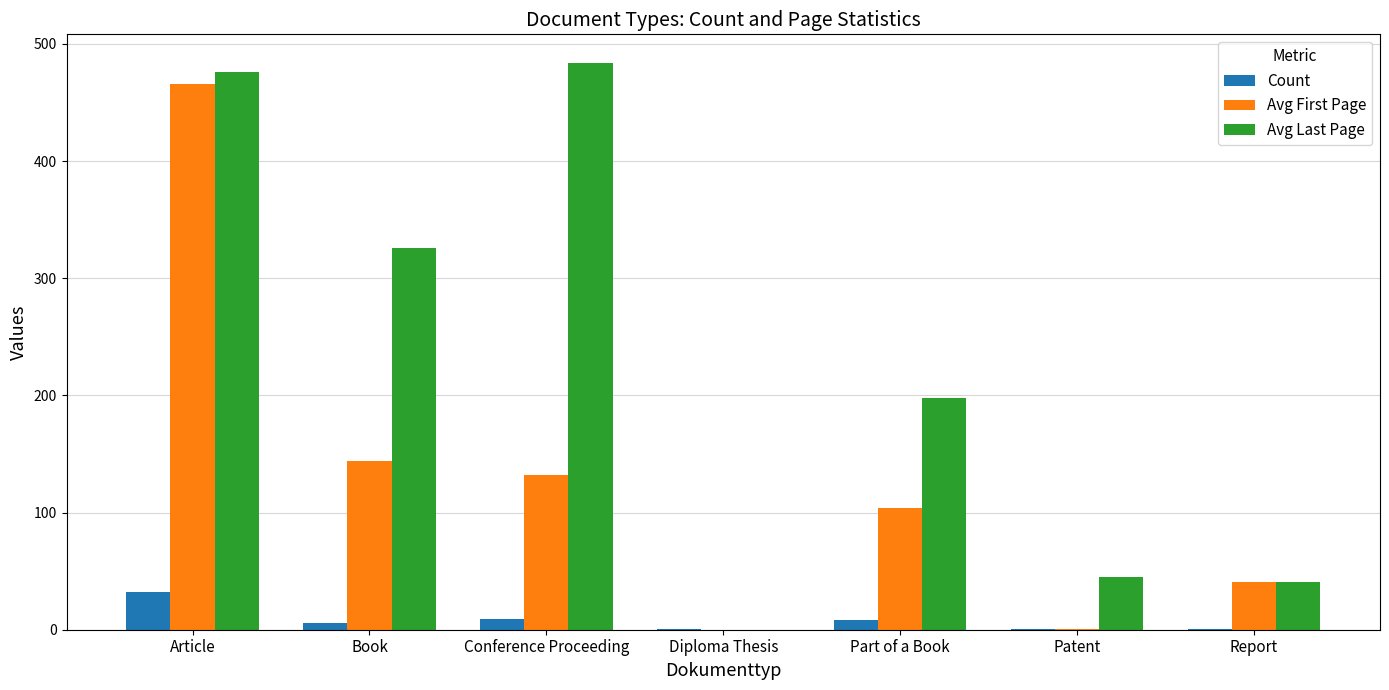

What is the sum of all Avg Last Page values?

1570